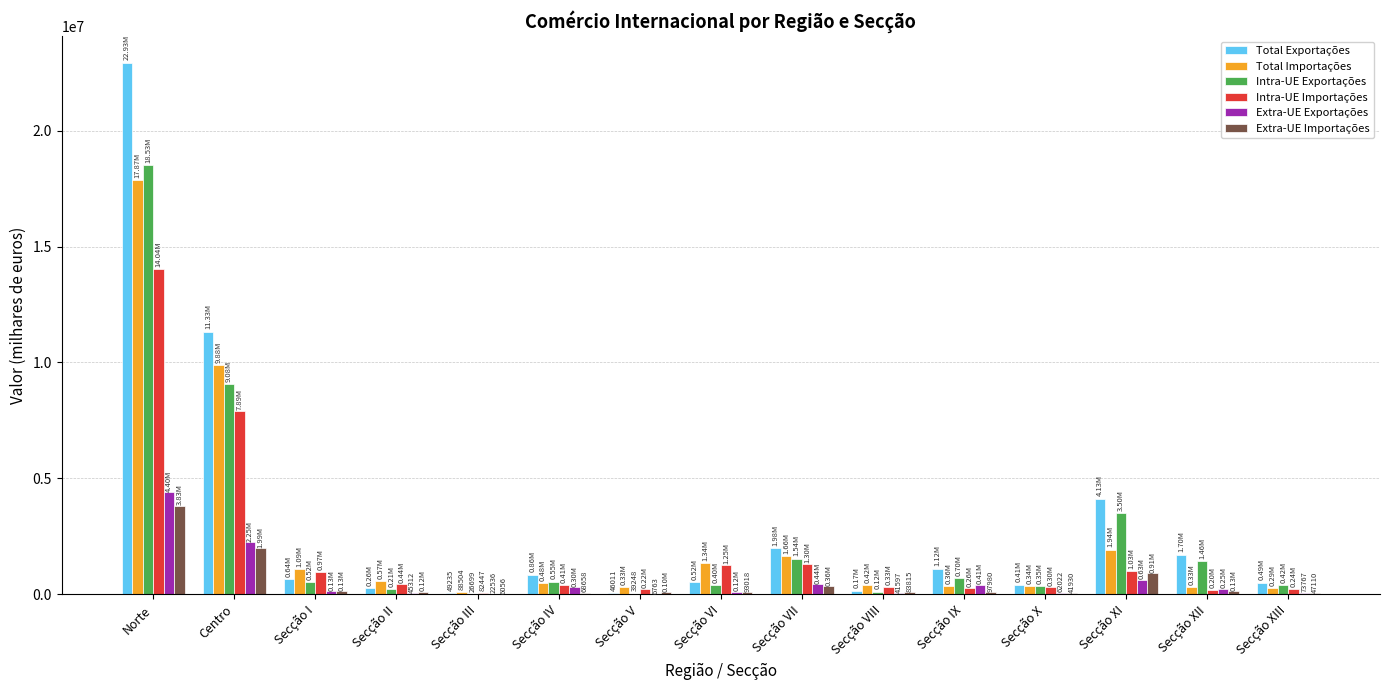

What is the sum of all Intra-UE Exportações values?

37450995.6